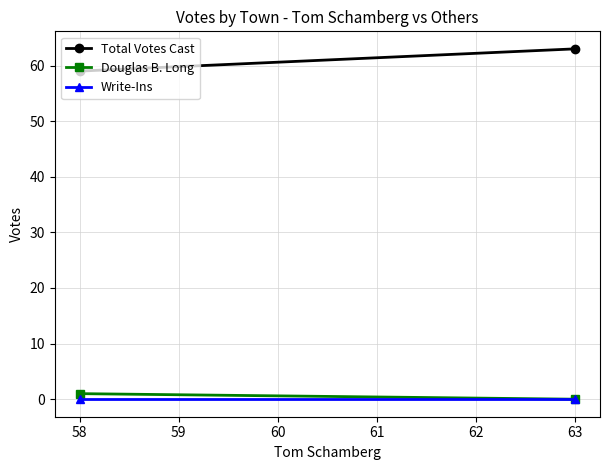

What is the greatest value displayed?

63